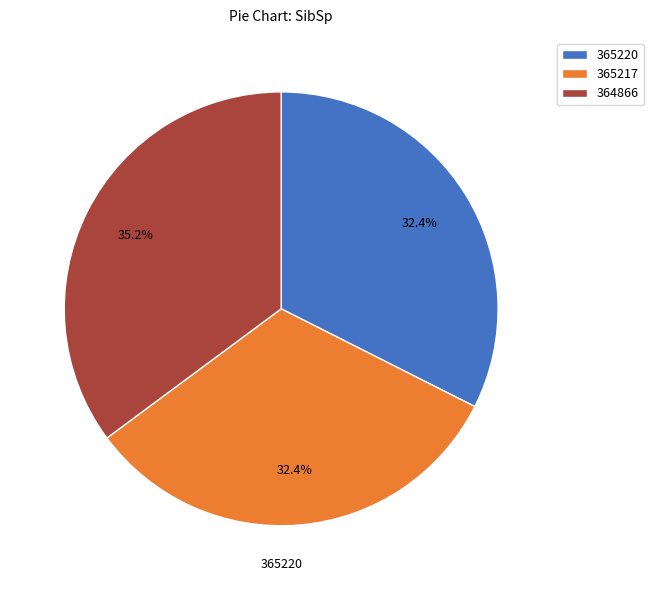

True or false: 365220 accounts for 45% of the total.

False